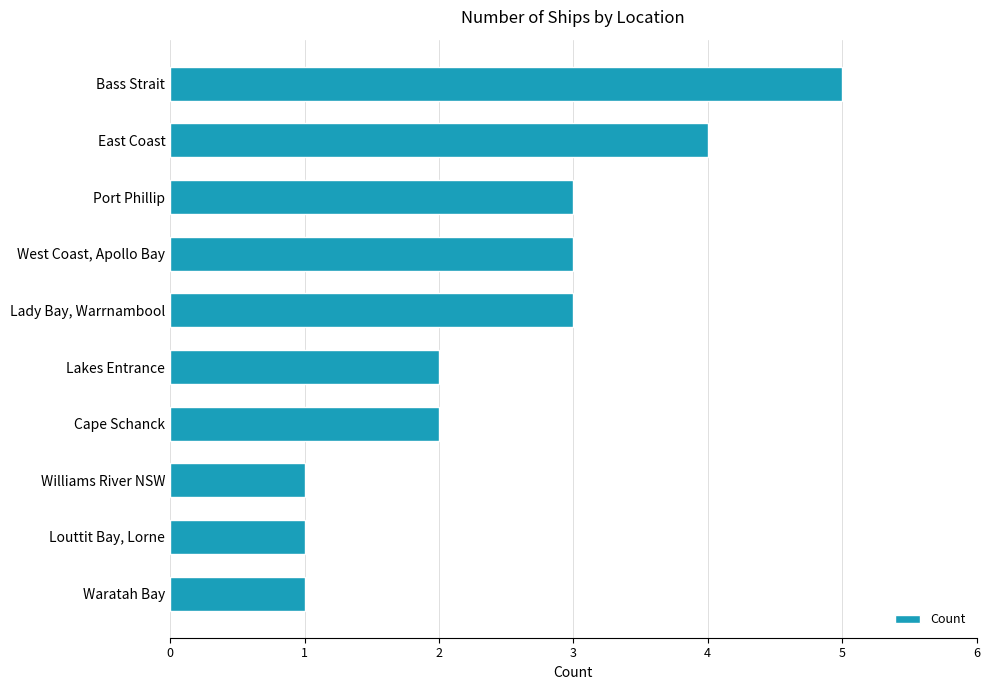

Count the values in the range 1 to 3.

8